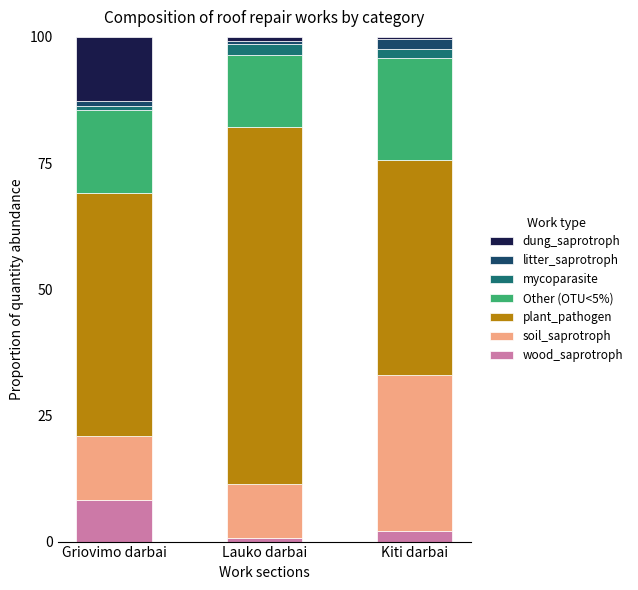

What is the highest value of the wood_saprotroph series?

8.3